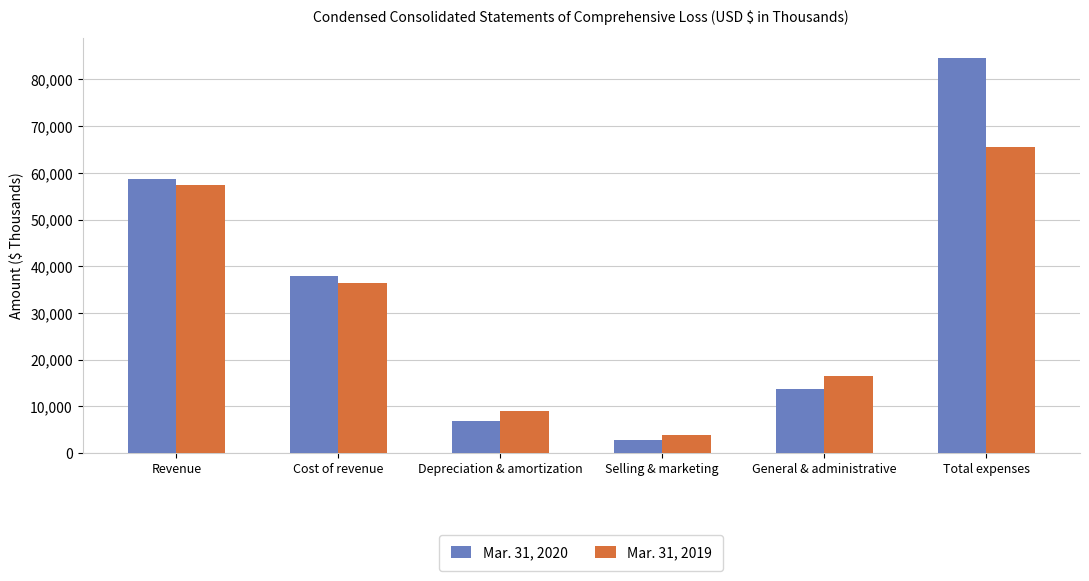

Which series has the largest range (max minus min)?

Mar. 31, 2020